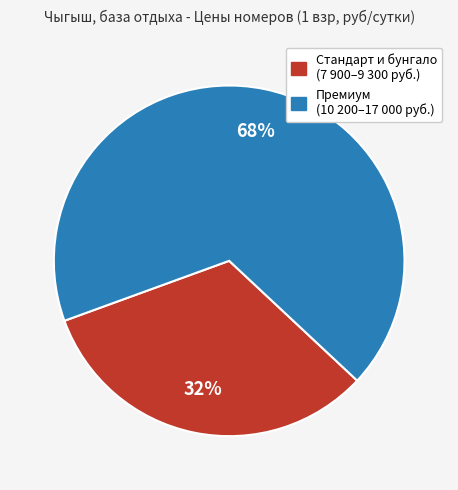

To the nearest percent, what is the average slice percentage?

50%